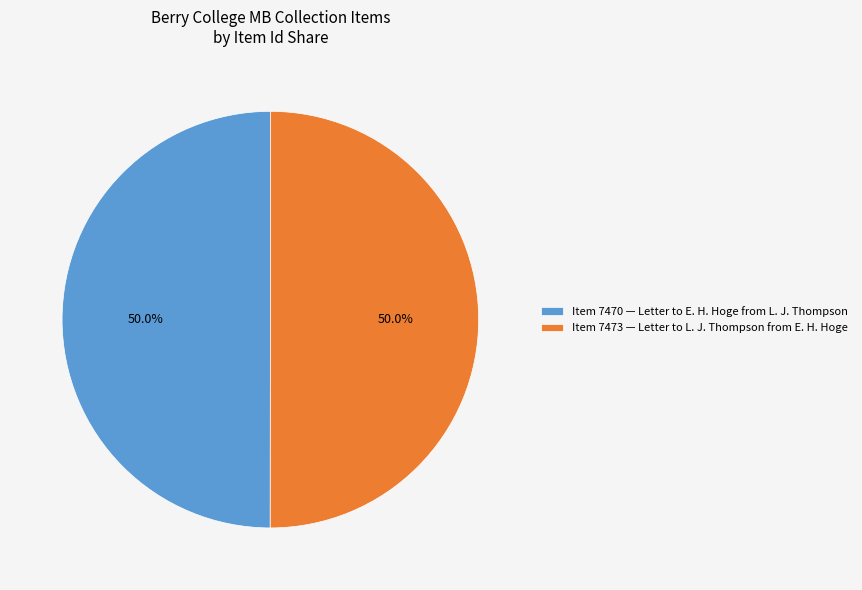

Do Item 7473 — Letter to L. J. Thompson from E. H. Hoge and Item 7470 — Letter to E. H. Hoge from L. J. Thompson together represent more than half of the pie?

Yes